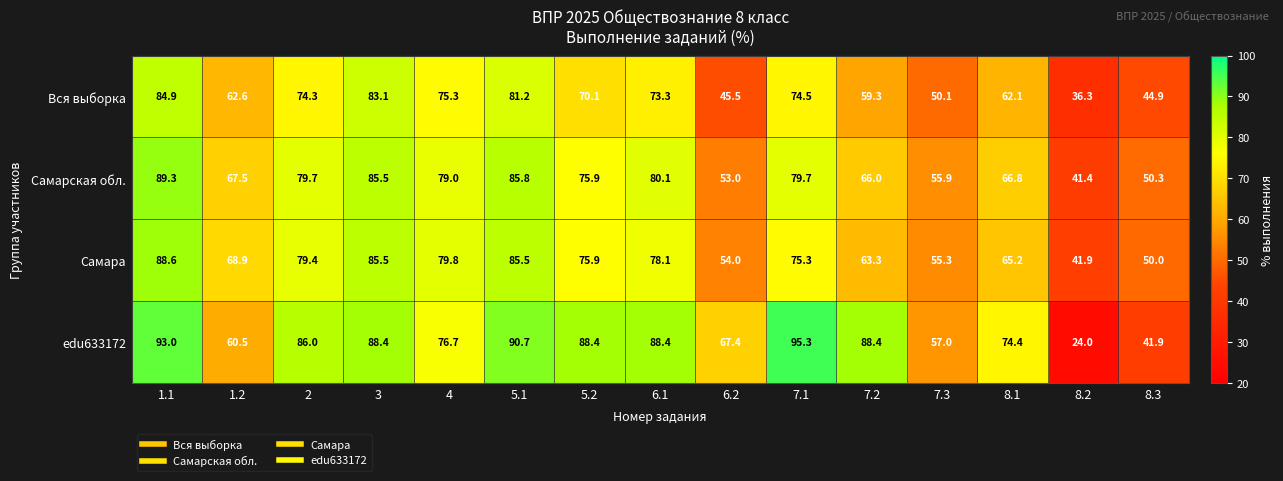

What is the sum of all Самара values?

1046.7